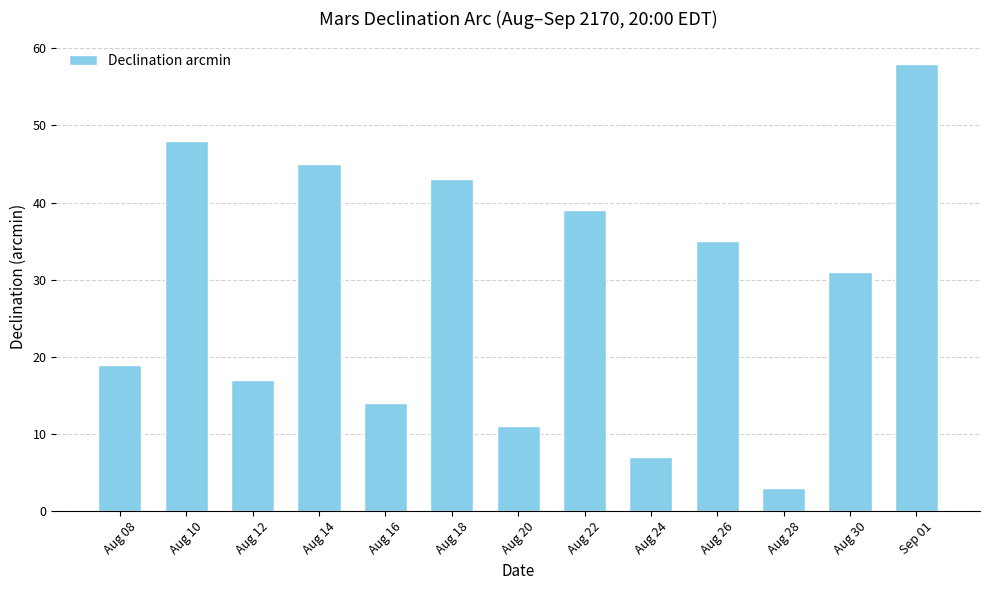

What is the ratio of the value at Sep 01 to the value at Aug 24?

8.3